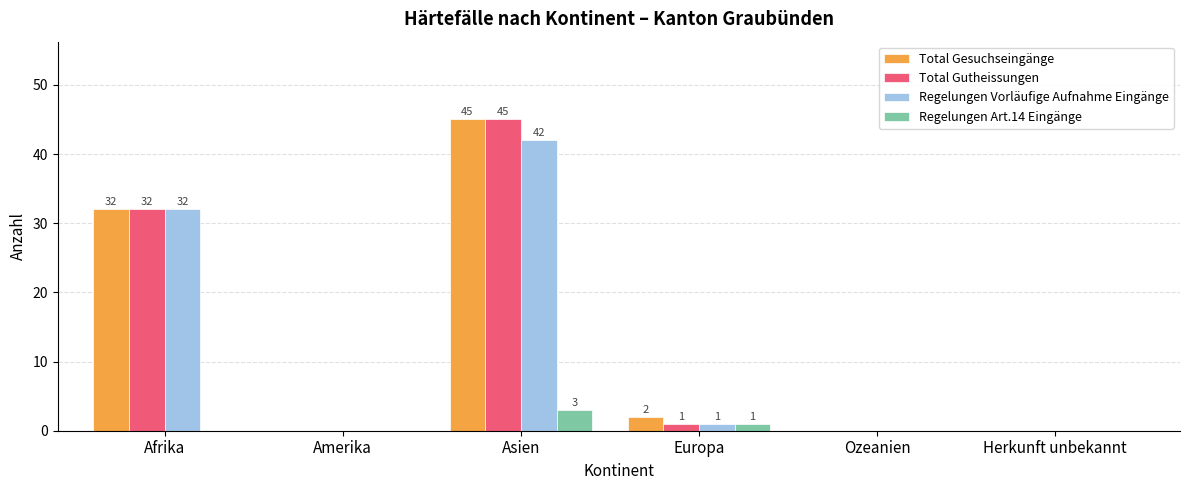

What is the sum of the Total Gesuchseingänge values at Ozeanien and Afrika?

32